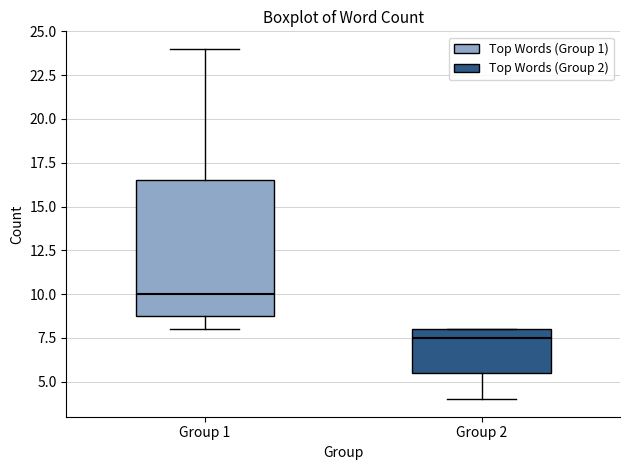

Which box's median line is the highest?

Group 1